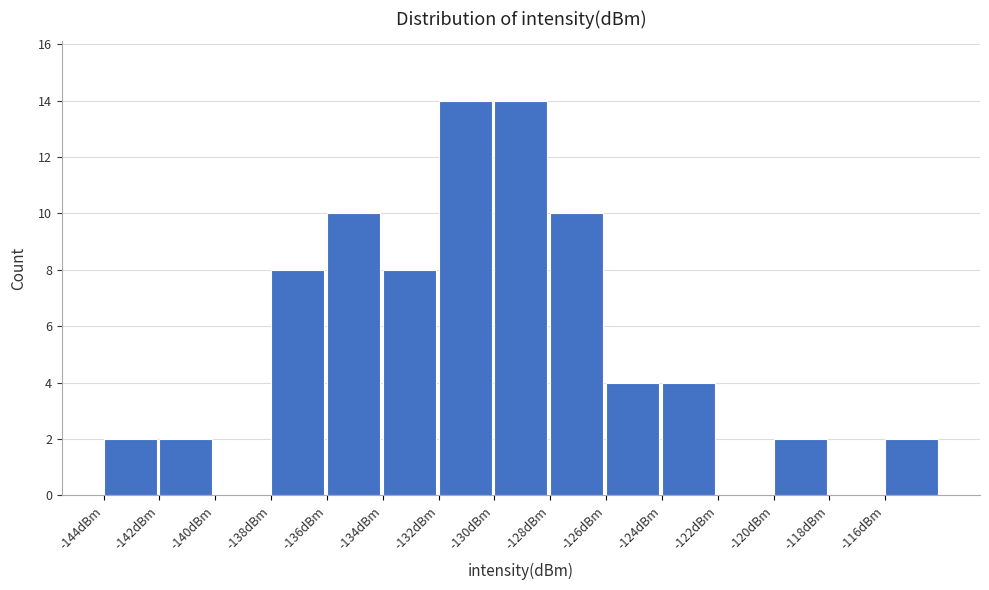

Reading left to right, list all the values displayed in this chart.

-144dBm=2	-142dBm=2	-140dBm=0	-138dBm=8	-136dBm=10	-134dBm=8	-132dBm=14	-130dBm=14	-128dBm=10	-126dBm=4	-124dBm=4	-122dBm=0	-120dBm=2	-118dBm=0	-116dBm=2